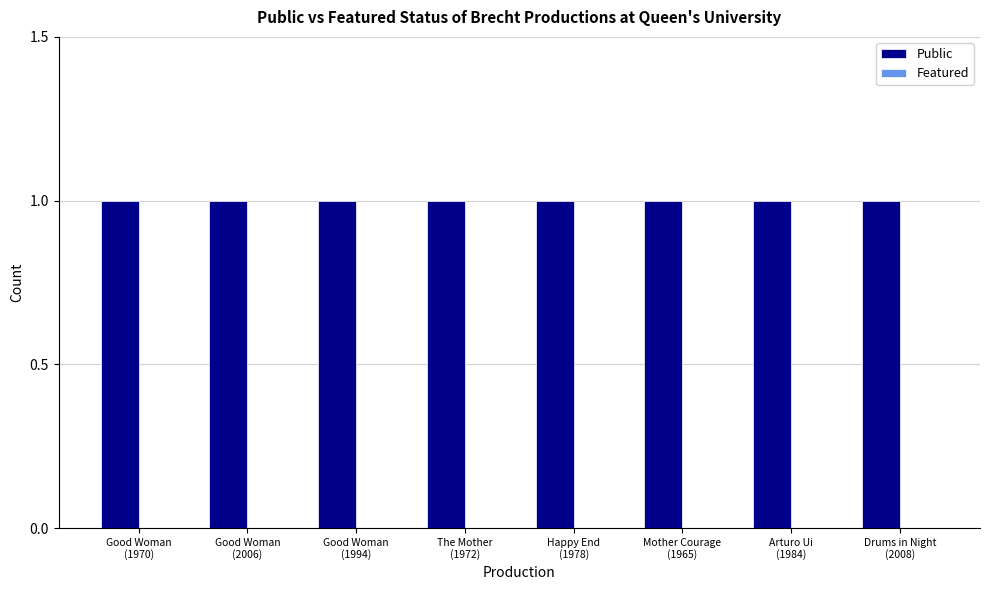

Reading left to right, transcribe all the data shown in this chart.

Public: 1	1	1	1	1	1	1	1
Featured: 0	0	0	0	0	0	0	0